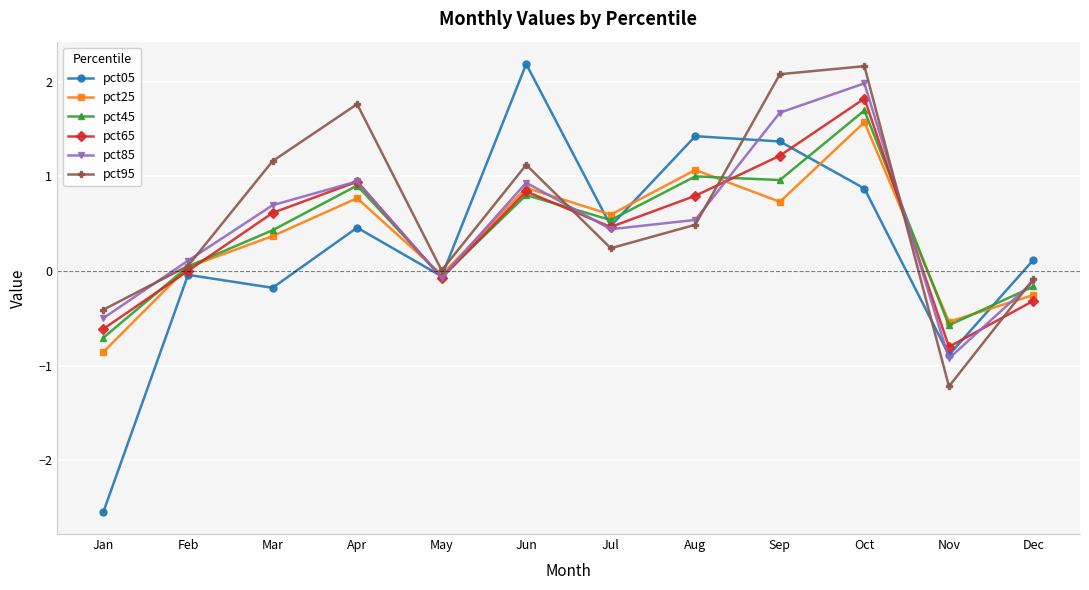

What is the average value of the pct95 series?

0.6